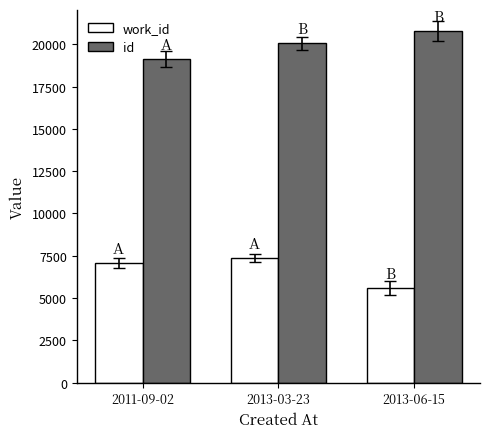

Rank the series at 2011-09-02 from highest to lowest value.

id, work_id